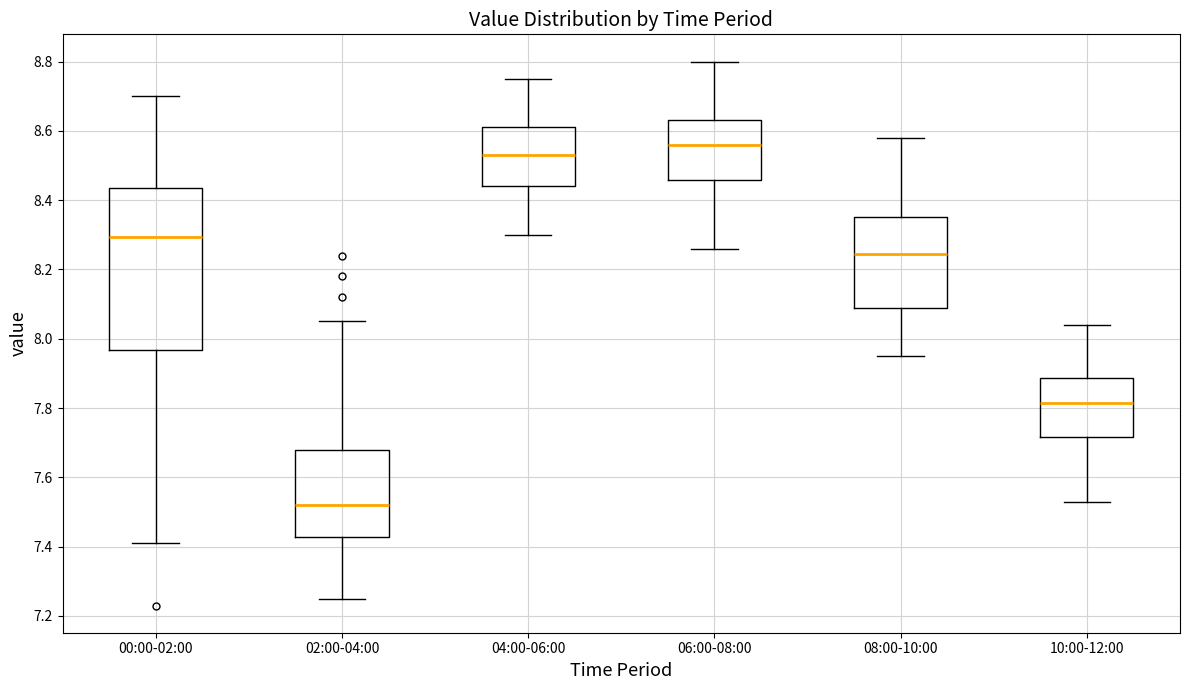

Where is the upper edge of the box for 10:00-12:00 on the y-axis? The values are not printed on the chart, so give them approximately, as read against the axis.

7.88